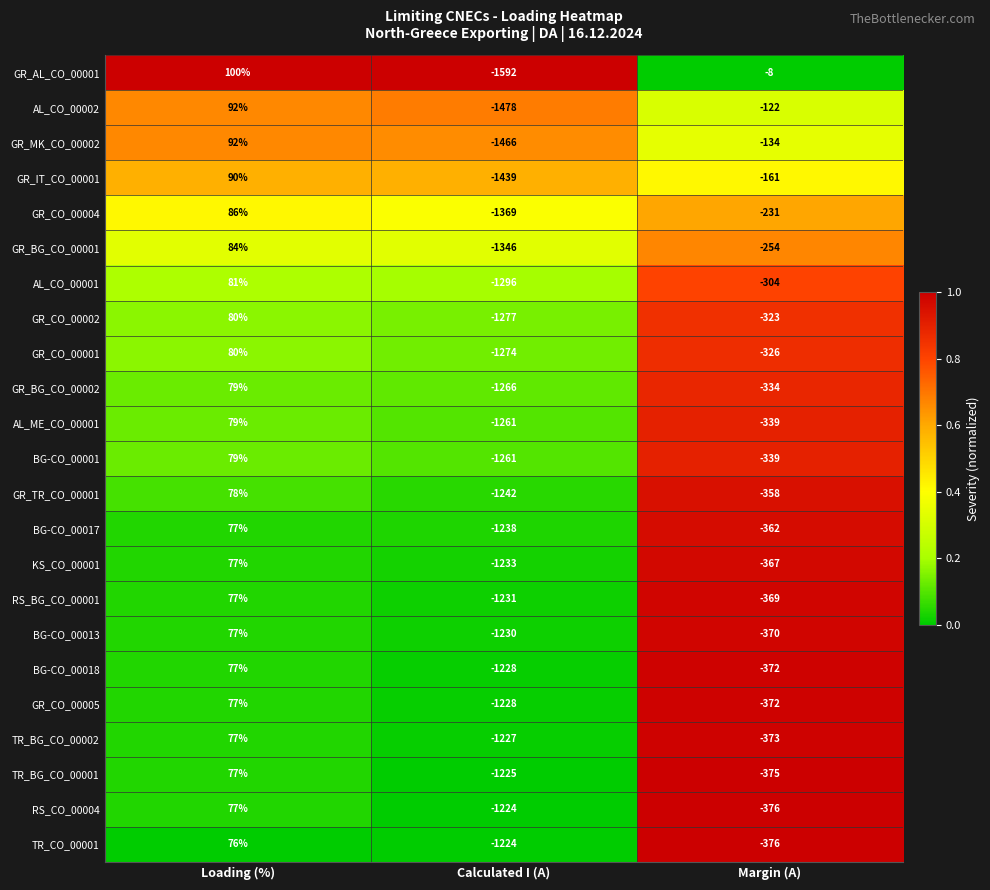

At which label does BG-CO_00013 reach its peak?

Loading (%)